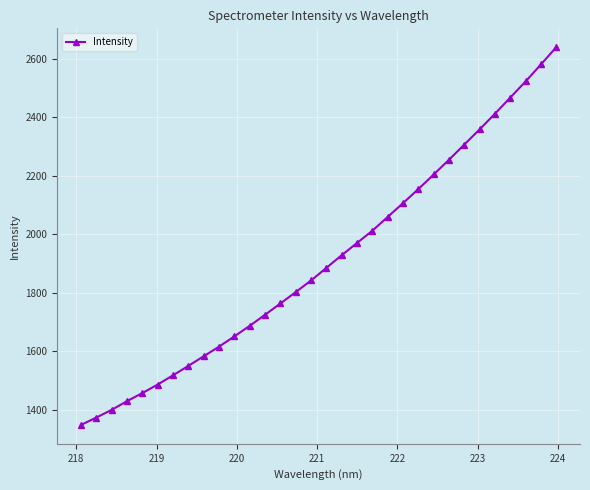

Does the chart have visible grid lines?

Yes